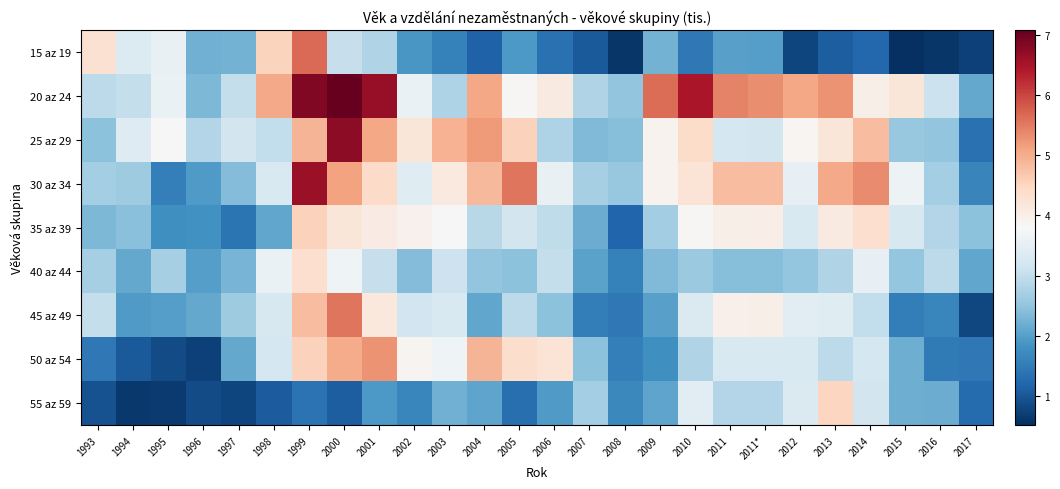

At 2011, list the series in order from smallest to largest.

15 az 19, 40 az 44, 55 az 59, 25 az 29, 50 az 54, 45 az 49, 35 az 39, 30 az 34, 20 az 24